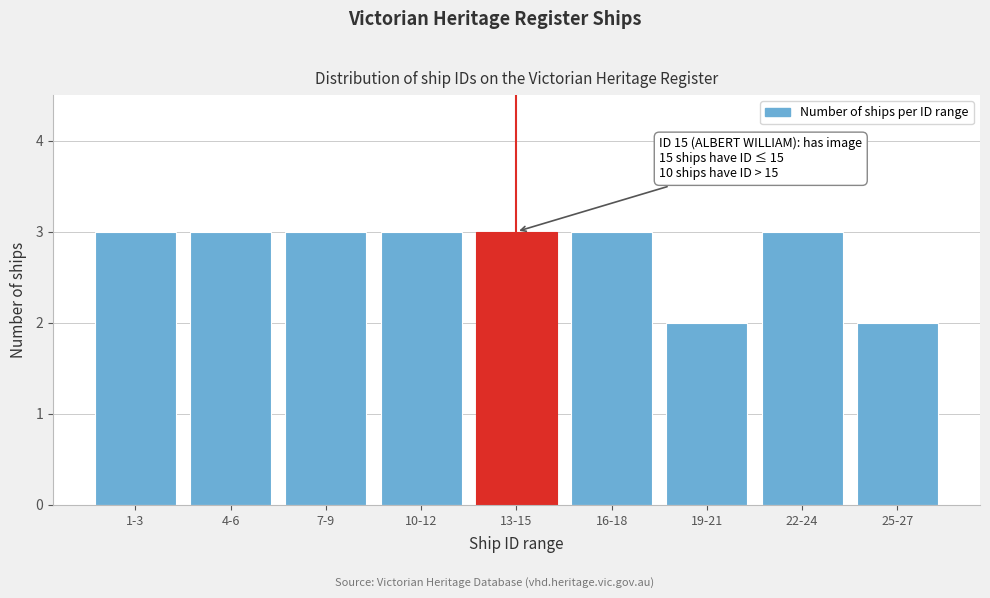

Reading left to right, what are all the values shown in this chart?

3	3	3	3	3	3	2	3	2